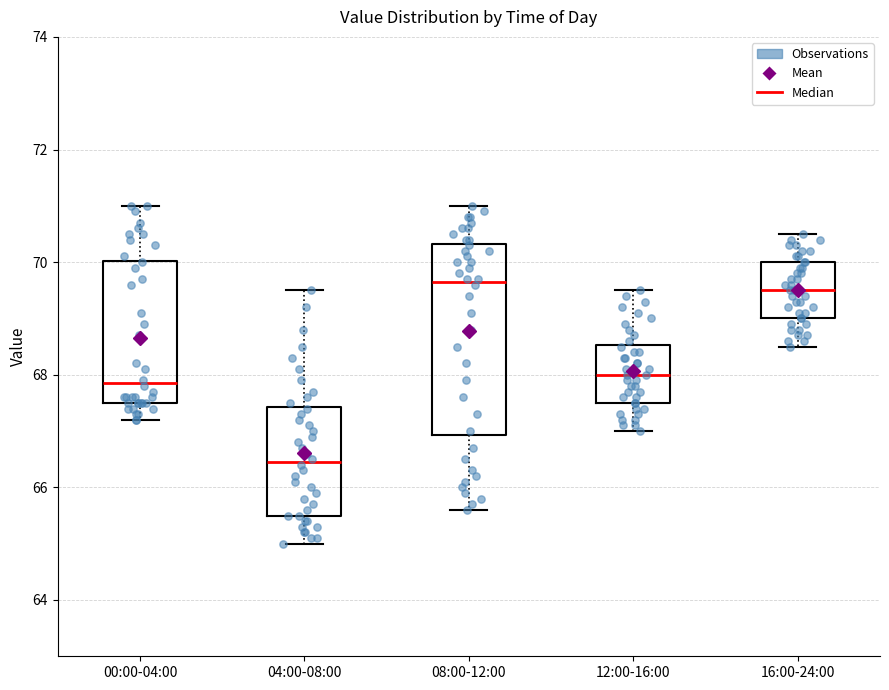

Reading left to right, read every box against the y-axis: the position of its median line, the range the box covers, and the ends of its whiskers. The values are not printed on the chart, so give them approximately, as read against the axis.

00:00-04:00: median 67.8, box 67.6 to 70.0, whiskers 67.2 to 71.0
04:00-08:00: median 66.4, box 65.6 to 67.4, whiskers 65.0 to 69.6
08:00-12:00: median 69.6, box 67.0 to 70.4, whiskers 65.6 to 71.0
12:00-16:00: median 68.0, box 67.6 to 68.6, whiskers 67.0 to 69.6
16:00-24:00: median 69.6, box 69.0 to 70.0, whiskers 68.6 to 70.6